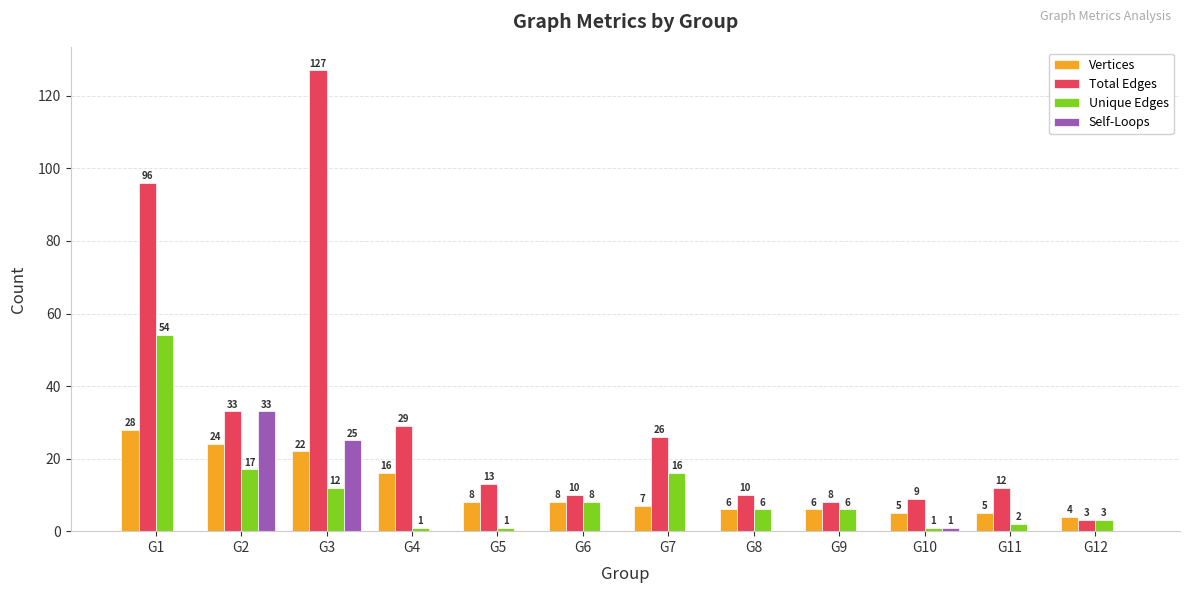

Is it true that Unique Edges equals 54 at G1?

True